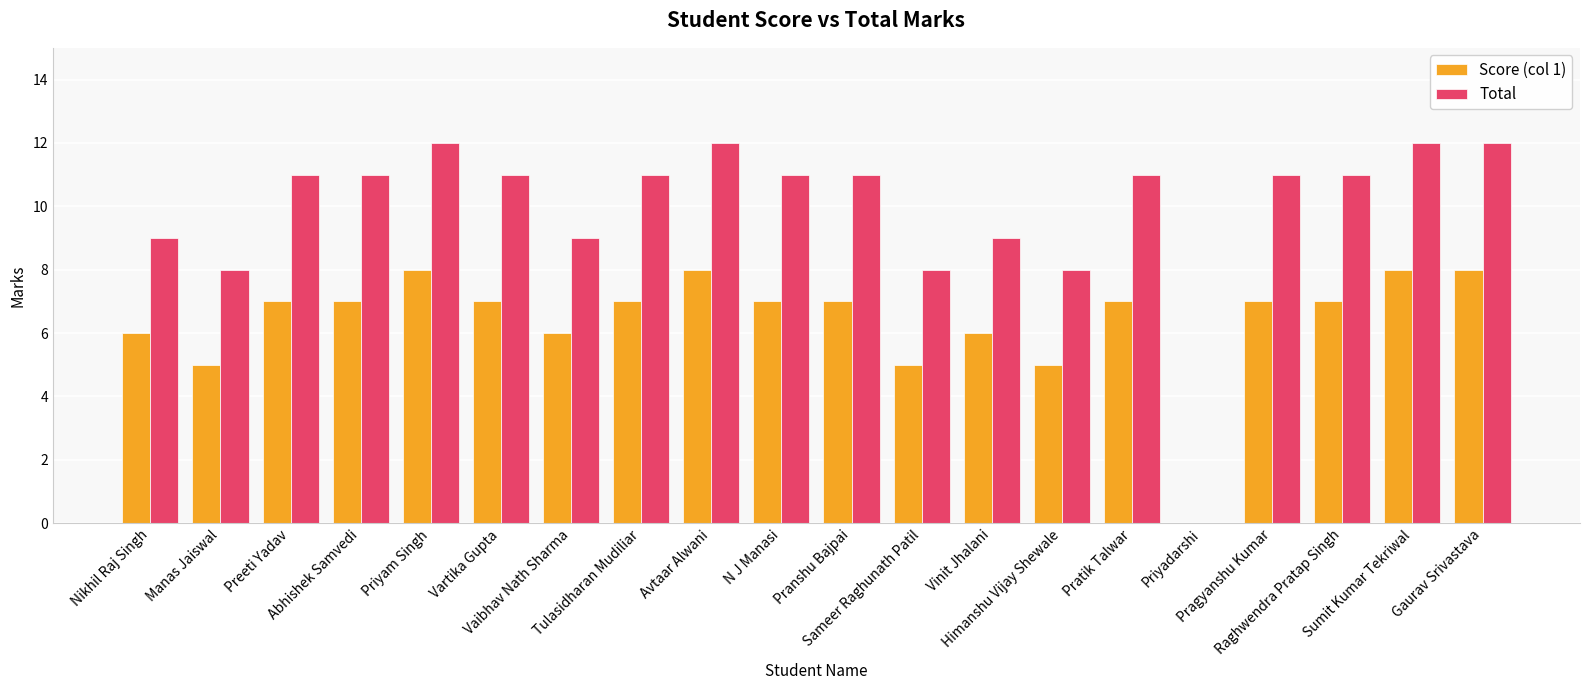

Which series has the largest total across all categories?

Total